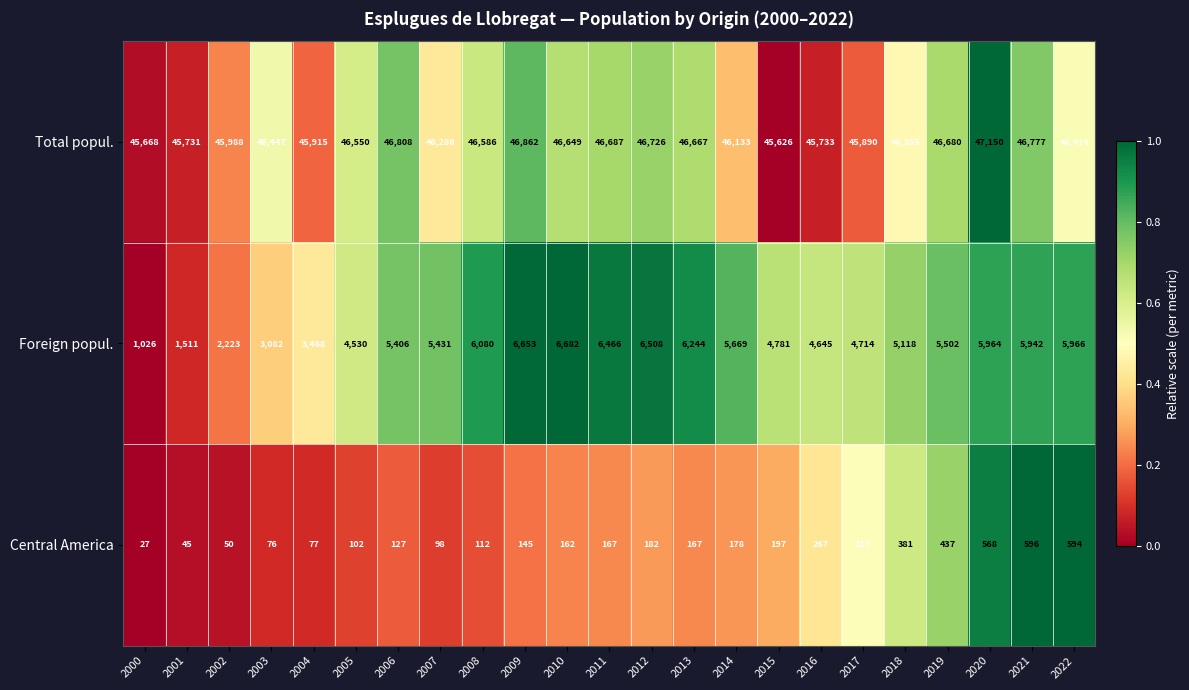

What is the difference between the second highest and minimum values in the Foreign popul. series?

5627